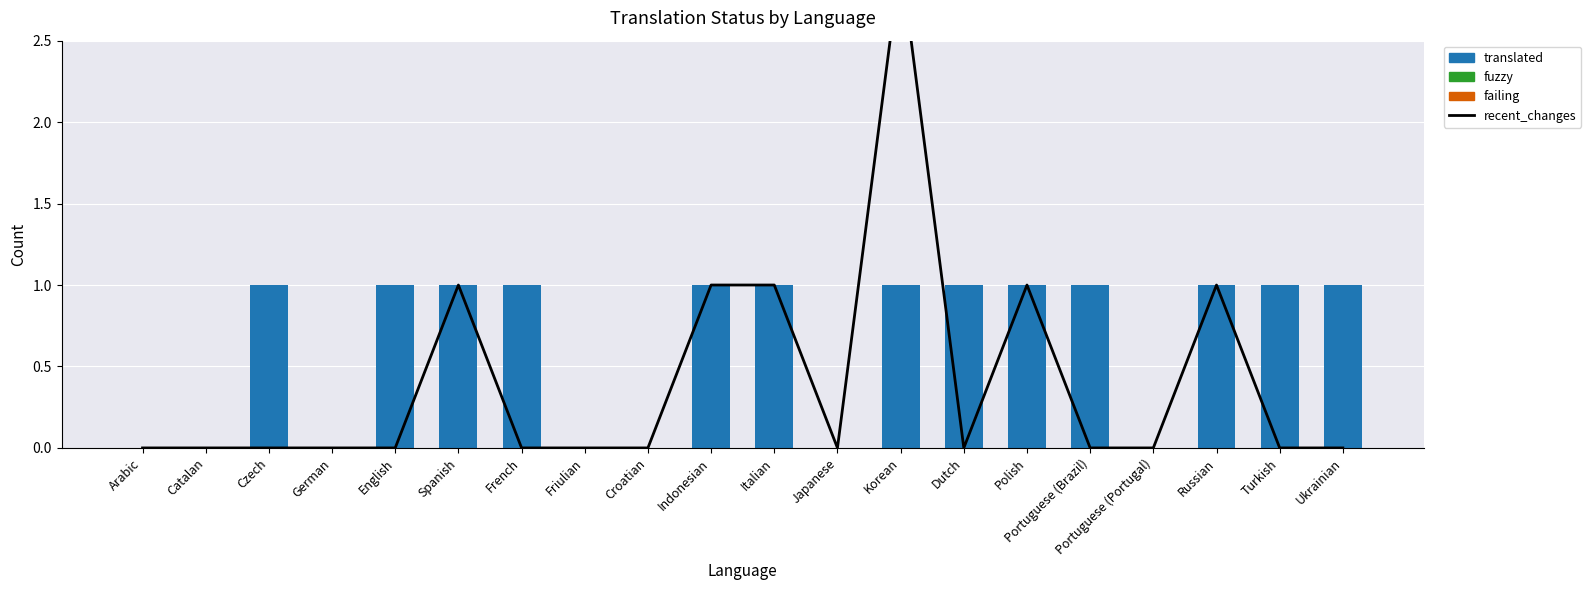

Reading left to right, list all the values displayed in this chart.

recent_changes: Arabic=0	Catalan=0	Czech=0	German=0	English=0	Spanish=1	French=0	Friulian=0	Croatian=0	Indonesian=1	Italian=1	Japanese=0	Korean=3	Dutch=0	Polish=1	Portuguese (Brazil)=0	Portuguese (Portugal)=0	Russian=1	Turkish=0	Ukrainian=0
translated: Arabic=0	Catalan=0	Czech=1	German=0	English=1	Spanish=1	French=1	Friulian=0	Croatian=0	Indonesian=1	Italian=1	Japanese=0	Korean=1	Dutch=1	Polish=1	Portuguese (Brazil)=1	Portuguese (Portugal)=0	Russian=1	Turkish=1	Ukrainian=1
fuzzy: Arabic=0	Catalan=0	Czech=0	German=0	English=0	Spanish=0	French=0	Friulian=0	Croatian=0	Indonesian=0	Italian=0	Japanese=0	Korean=0	Dutch=0	Polish=0	Portuguese (Brazil)=0	Portuguese (Portugal)=0	Russian=0	Turkish=0	Ukrainian=0
failing: Arabic=0	Catalan=0	Czech=0	German=0	English=0	Spanish=0	French=0	Friulian=0	Croatian=0	Indonesian=0	Italian=0	Japanese=0	Korean=0	Dutch=0	Polish=0	Portuguese (Brazil)=0	Portuguese (Portugal)=0	Russian=0	Turkish=0	Ukrainian=0